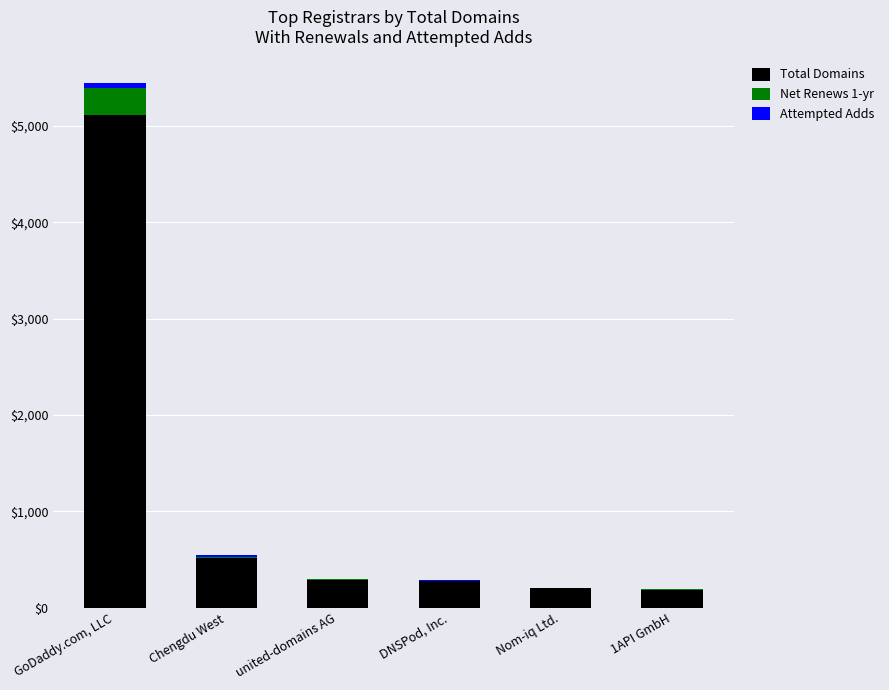

What is the sum of all Total Domains values?

6584